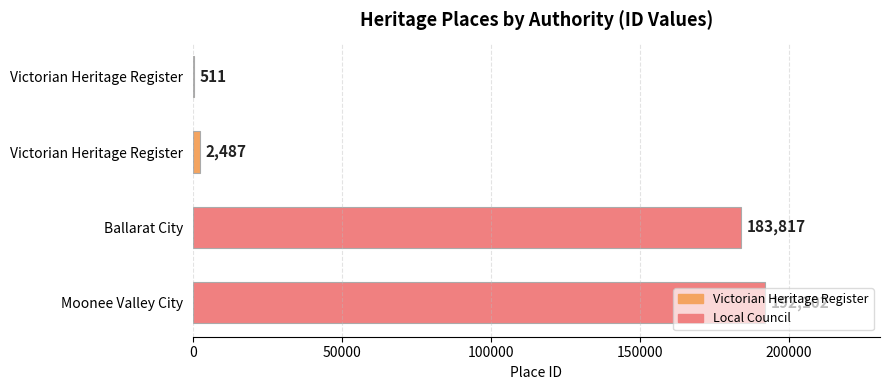

How many distinct data groups are displayed?

1